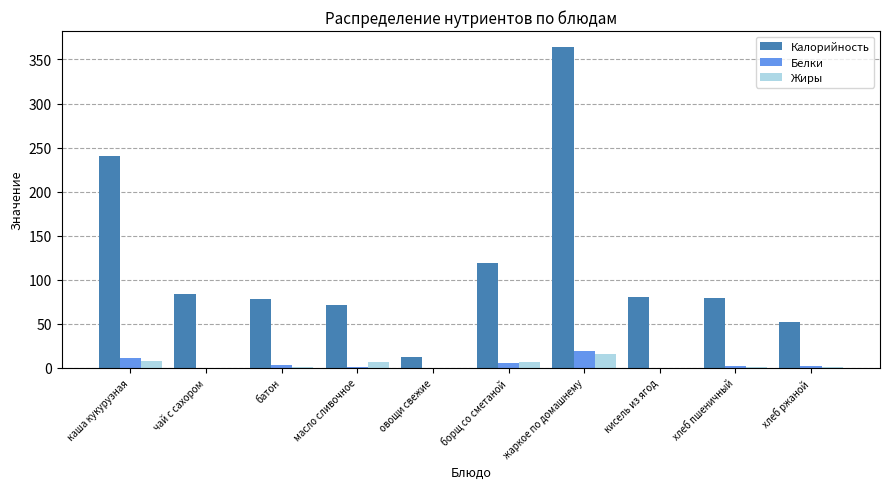

Does the chart contain stacked bars?

No